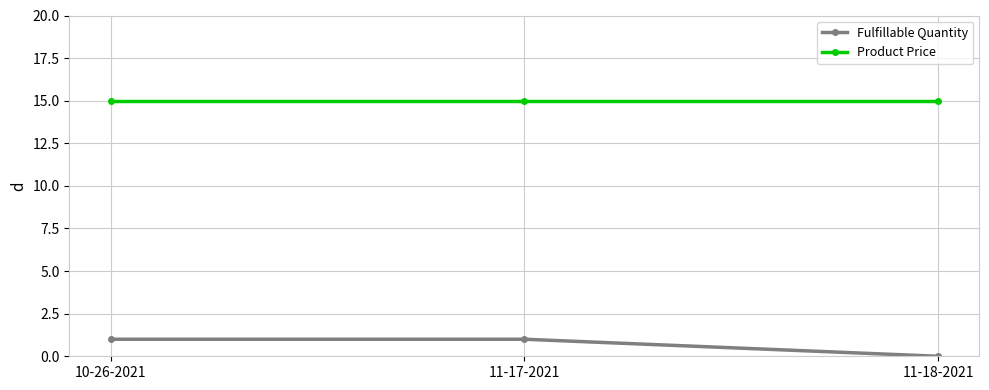

Which series has the largest range (max minus min)?

Fulfillable Quantity